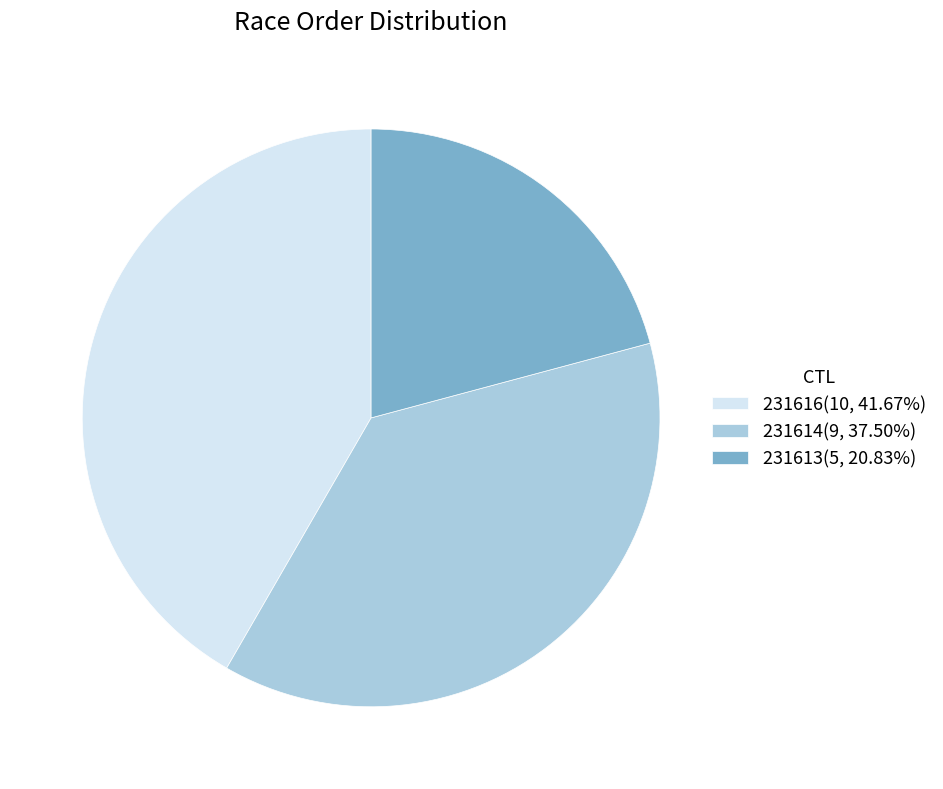

Is the sum of 231616 and 231614 greater than half?

Yes